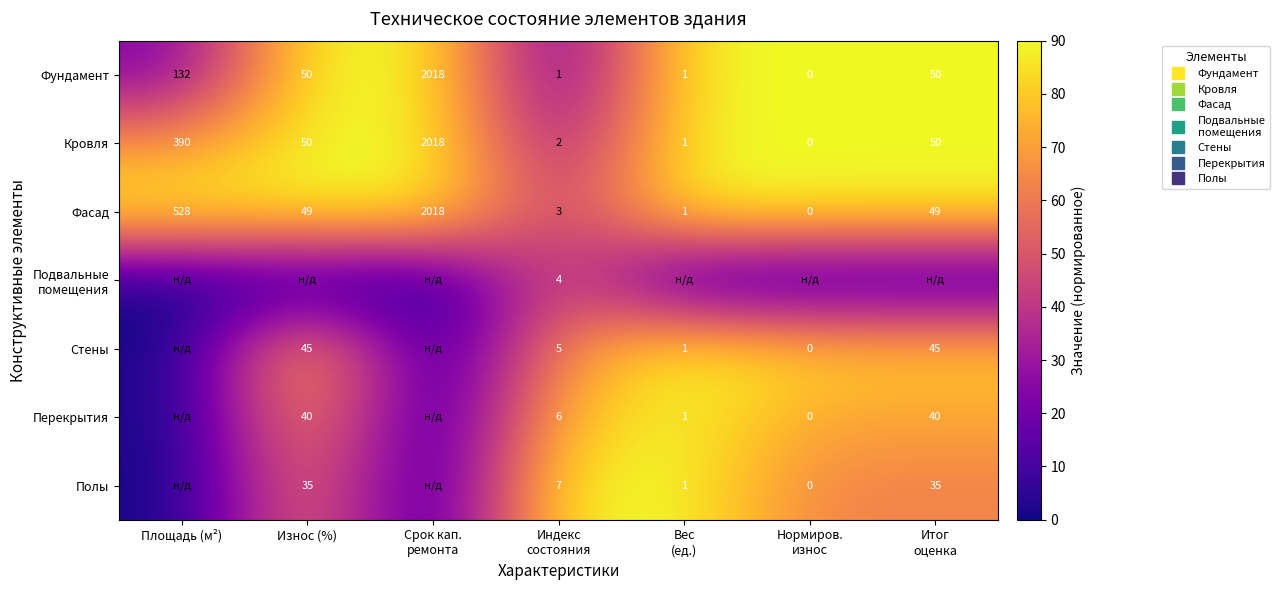

What is the maximum value for Полы?

90.0